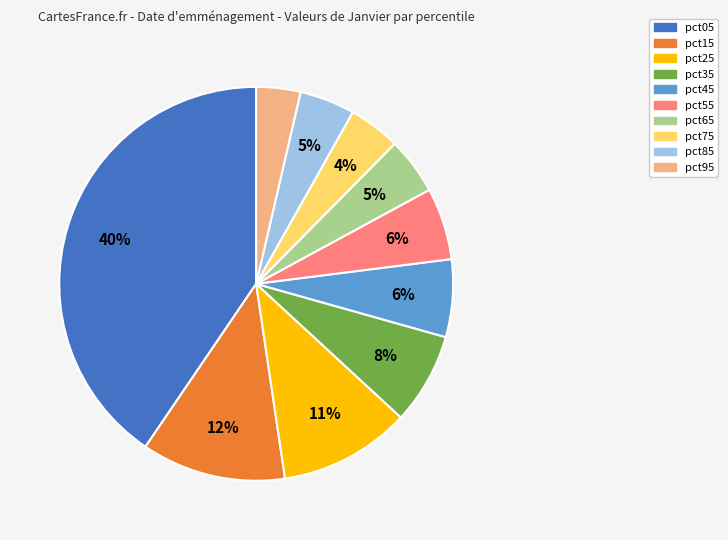

Is there any slice that represents more than half of the pie?

No